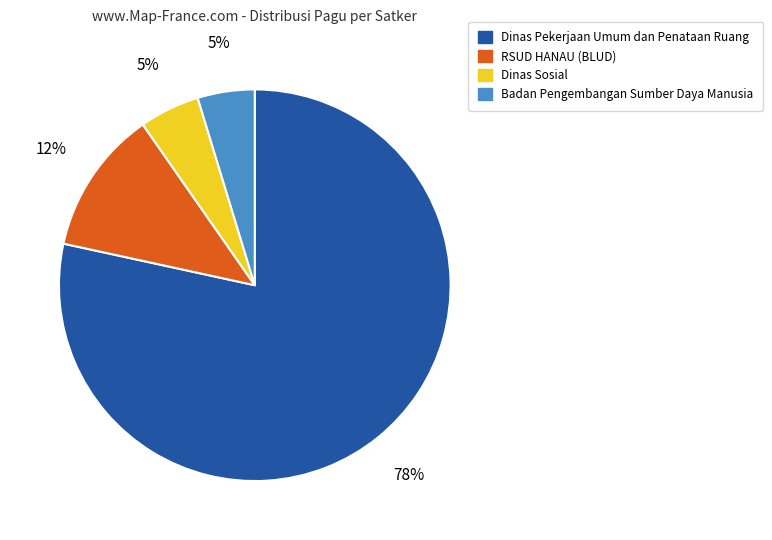

To the nearest percent, what percentage of the pie is RSUD HANAU (BLUD)?

12%